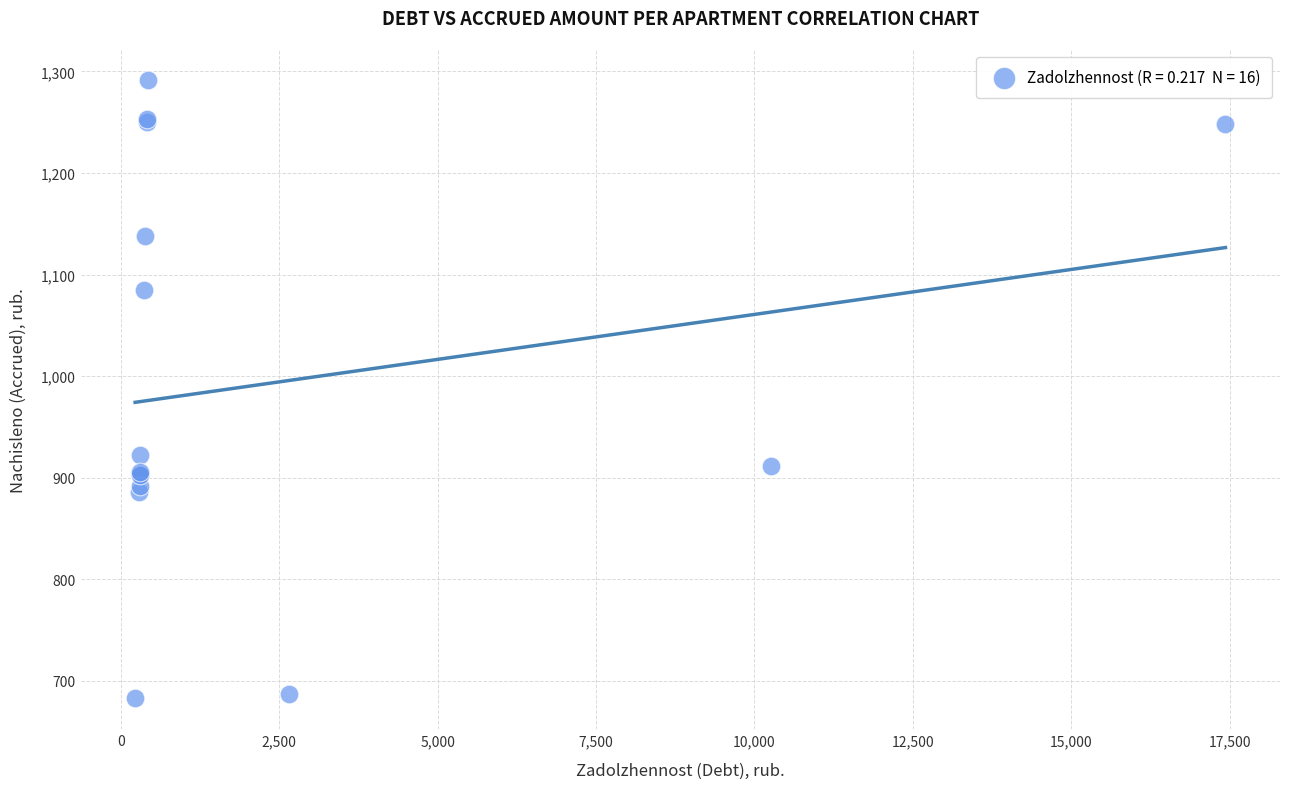

What Y value in the scatter plot is closest to 987?

922.3